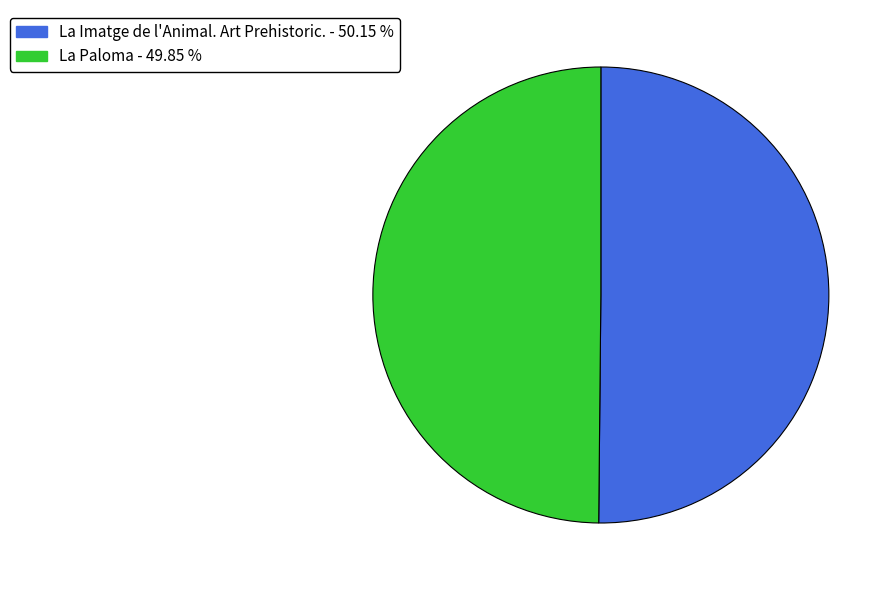

How many segments does this pie chart have?

2